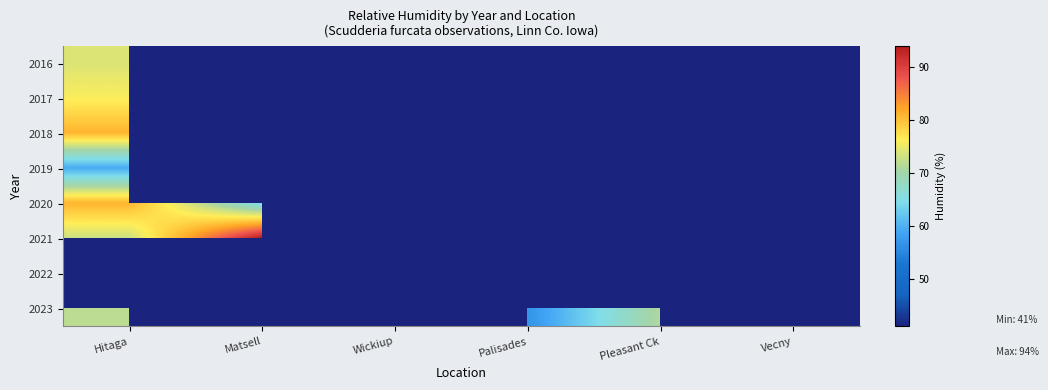

Which has a higher value, Vecny or Hitaga?

Hitaga